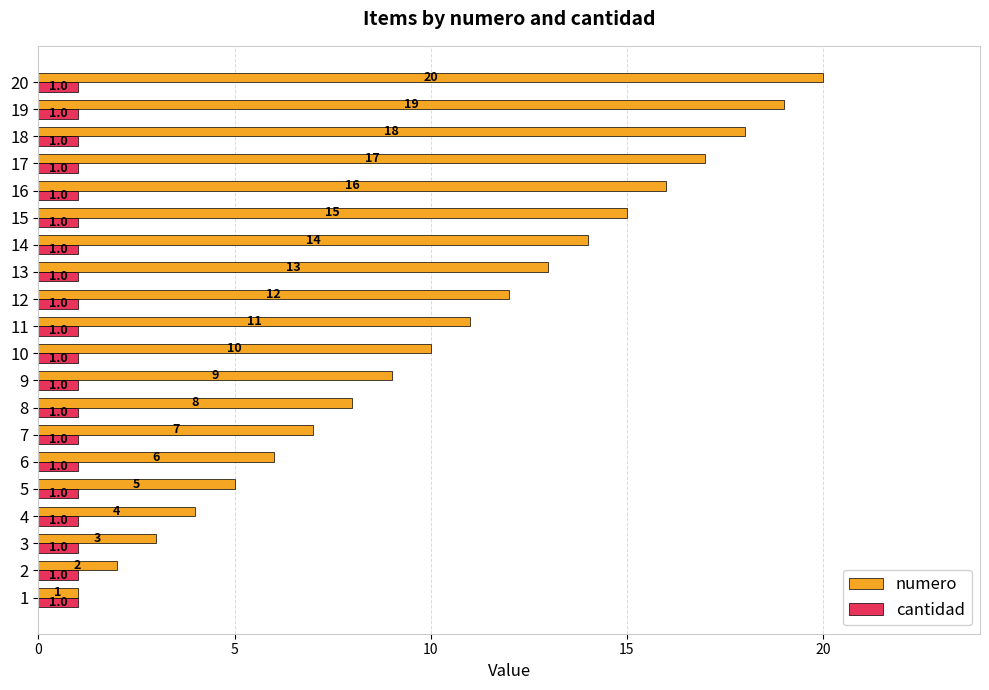

Which label corresponds to the largest value in the chart?

20